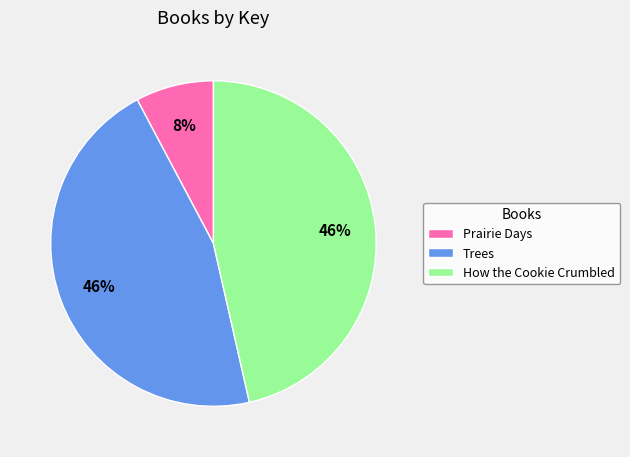

To the nearest percent, what is the average slice percentage?

33%